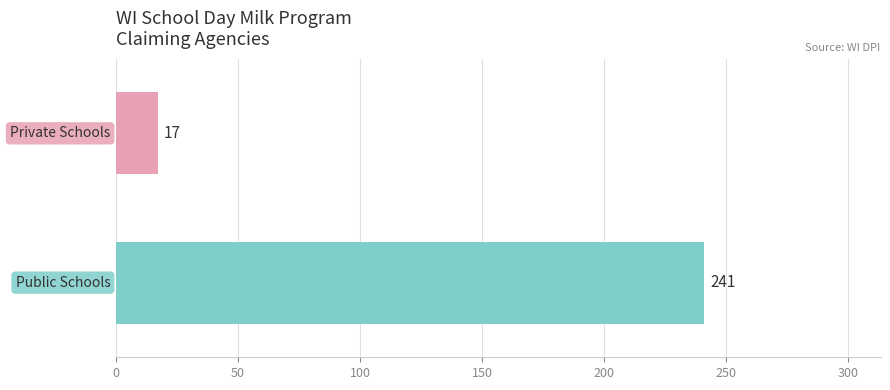

What is the difference between the maximum and minimum values?

224